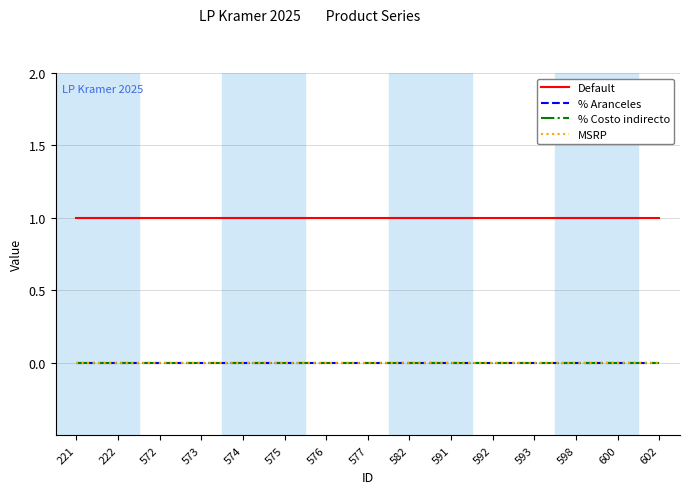

At how many categories does at least one series exceed 0?

15